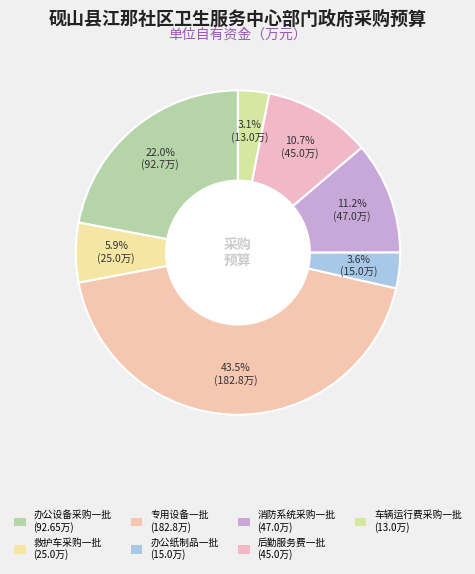

To the nearest percent, what portion does 后勤服务费一批 represent?

11%